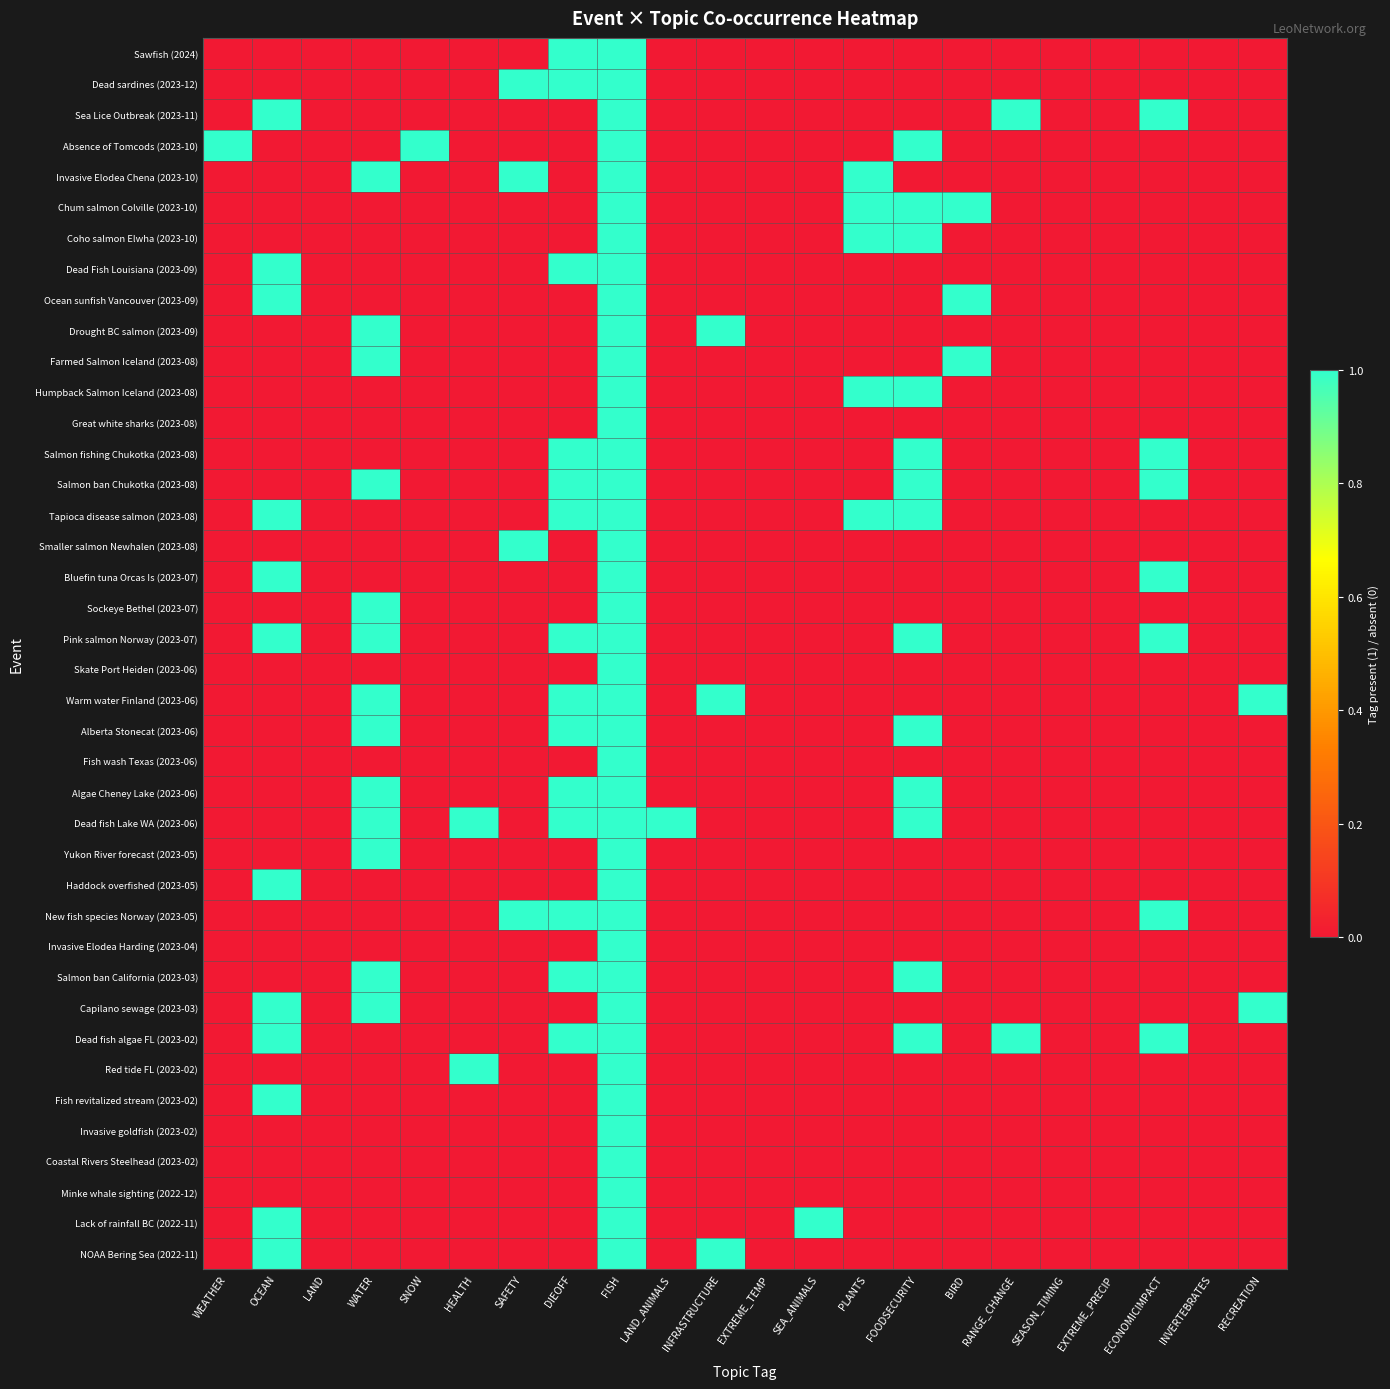

Reading right to left, what are all the values shown in this chart?

Sawfish (2024): RECREATION=0	INVERTEBRATES=0	ECONOMICIMPACT=0	EXTREME_PRECIP=0	SEASON_TIMING=0	RANGE_CHANGE=0	BIRD=0	FOODSECURITY=0	PLANTS=0	SEA_ANIMALS=0	EXTREME_TEMP=0	INFRASTRUCTURE=0	LAND_ANIMALS=0	FISH=1	DIEOFF=1	SAFETY=0	HEALTH=0	SNOW=0	WATER=0	LAND=0	OCEAN=0	WEATHER=0
Dead sardines (2023-12): RECREATION=0	INVERTEBRATES=0	ECONOMICIMPACT=0	EXTREME_PRECIP=0	SEASON_TIMING=0	RANGE_CHANGE=0	BIRD=0	FOODSECURITY=0	PLANTS=0	SEA_ANIMALS=0	EXTREME_TEMP=0	INFRASTRUCTURE=0	LAND_ANIMALS=0	FISH=1	DIEOFF=1	SAFETY=1	HEALTH=0	SNOW=0	WATER=0	LAND=0	OCEAN=0	WEATHER=0
Sea Lice Outbreak (2023-11): RECREATION=0	INVERTEBRATES=0	ECONOMICIMPACT=1	EXTREME_PRECIP=0	SEASON_TIMING=0	RANGE_CHANGE=1	BIRD=0	FOODSECURITY=0	PLANTS=0	SEA_ANIMALS=0	EXTREME_TEMP=0	INFRASTRUCTURE=0	LAND_ANIMALS=0	FISH=1	DIEOFF=0	SAFETY=0	HEALTH=0	SNOW=0	WATER=0	LAND=0	OCEAN=1	WEATHER=0
Absence of Tomcods (2023-10): RECREATION=0	INVERTEBRATES=0	ECONOMICIMPACT=0	EXTREME_PRECIP=0	SEASON_TIMING=0	RANGE_CHANGE=0	BIRD=0	FOODSECURITY=1	PLANTS=0	SEA_ANIMALS=0	EXTREME_TEMP=0	INFRASTRUCTURE=0	LAND_ANIMALS=0	FISH=1	DIEOFF=0	SAFETY=0	HEALTH=0	SNOW=1	WATER=0	LAND=0	OCEAN=0	WEATHER=1
Invasive Elodea Chena (2023-10): RECREATION=0	INVERTEBRATES=0	ECONOMICIMPACT=0	EXTREME_PRECIP=0	SEASON_TIMING=0	RANGE_CHANGE=0	BIRD=0	FOODSECURITY=0	PLANTS=1	SEA_ANIMALS=0	EXTREME_TEMP=0	INFRASTRUCTURE=0	LAND_ANIMALS=0	FISH=1	DIEOFF=0	SAFETY=1	HEALTH=0	SNOW=0	WATER=1	LAND=0	OCEAN=0	WEATHER=0
Chum salmon Colville (2023-10): RECREATION=0	INVERTEBRATES=0	ECONOMICIMPACT=0	EXTREME_PRECIP=0	SEASON_TIMING=0	RANGE_CHANGE=0	BIRD=1	FOODSECURITY=1	PLANTS=1	SEA_ANIMALS=0	EXTREME_TEMP=0	INFRASTRUCTURE=0	LAND_ANIMALS=0	FISH=1	DIEOFF=0	SAFETY=0	HEALTH=0	SNOW=0	WATER=0	LAND=0	OCEAN=0	WEATHER=0
Coho salmon Elwha (2023-10): RECREATION=0	INVERTEBRATES=0	ECONOMICIMPACT=0	EXTREME_PRECIP=0	SEASON_TIMING=0	RANGE_CHANGE=0	BIRD=0	FOODSECURITY=1	PLANTS=1	SEA_ANIMALS=0	EXTREME_TEMP=0	INFRASTRUCTURE=0	LAND_ANIMALS=0	FISH=1	DIEOFF=0	SAFETY=0	HEALTH=0	SNOW=0	WATER=0	LAND=0	OCEAN=0	WEATHER=0
Dead Fish Louisiana (2023-09): RECREATION=0	INVERTEBRATES=0	ECONOMICIMPACT=0	EXTREME_PRECIP=0	SEASON_TIMING=0	RANGE_CHANGE=0	BIRD=0	FOODSECURITY=0	PLANTS=0	SEA_ANIMALS=0	EXTREME_TEMP=0	INFRASTRUCTURE=0	LAND_ANIMALS=0	FISH=1	DIEOFF=1	SAFETY=0	HEALTH=0	SNOW=0	WATER=0	LAND=0	OCEAN=1	WEATHER=0
Ocean sunfish Vancouver (2023-09): RECREATION=0	INVERTEBRATES=0	ECONOMICIMPACT=0	EXTREME_PRECIP=0	SEASON_TIMING=0	RANGE_CHANGE=0	BIRD=1	FOODSECURITY=0	PLANTS=0	SEA_ANIMALS=0	EXTREME_TEMP=0	INFRASTRUCTURE=0	LAND_ANIMALS=0	FISH=1	DIEOFF=0	SAFETY=0	HEALTH=0	SNOW=0	WATER=0	LAND=0	OCEAN=1	WEATHER=0
Drought BC salmon (2023-09): RECREATION=0	INVERTEBRATES=0	ECONOMICIMPACT=0	EXTREME_PRECIP=0	SEASON_TIMING=0	RANGE_CHANGE=0	BIRD=0	FOODSECURITY=0	PLANTS=0	SEA_ANIMALS=0	EXTREME_TEMP=0	INFRASTRUCTURE=1	LAND_ANIMALS=0	FISH=1	DIEOFF=0	SAFETY=0	HEALTH=0	SNOW=0	WATER=1	LAND=0	OCEAN=0	WEATHER=0
Farmed Salmon Iceland (2023-08): RECREATION=0	INVERTEBRATES=0	ECONOMICIMPACT=0	EXTREME_PRECIP=0	SEASON_TIMING=0	RANGE_CHANGE=0	BIRD=1	FOODSECURITY=0	PLANTS=0	SEA_ANIMALS=0	EXTREME_TEMP=0	INFRASTRUCTURE=0	LAND_ANIMALS=0	FISH=1	DIEOFF=0	SAFETY=0	HEALTH=0	SNOW=0	WATER=1	LAND=0	OCEAN=0	WEATHER=0
Humpback Salmon Iceland (2023-08): RECREATION=0	INVERTEBRATES=0	ECONOMICIMPACT=0	EXTREME_PRECIP=0	SEASON_TIMING=0	RANGE_CHANGE=0	BIRD=0	FOODSECURITY=1	PLANTS=1	SEA_ANIMALS=0	EXTREME_TEMP=0	INFRASTRUCTURE=0	LAND_ANIMALS=0	FISH=1	DIEOFF=0	SAFETY=0	HEALTH=0	SNOW=0	WATER=0	LAND=0	OCEAN=0	WEATHER=0
Great white sharks (2023-08): RECREATION=0	INVERTEBRATES=0	ECONOMICIMPACT=0	EXTREME_PRECIP=0	SEASON_TIMING=0	RANGE_CHANGE=0	BIRD=0	FOODSECURITY=0	PLANTS=0	SEA_ANIMALS=0	EXTREME_TEMP=0	INFRASTRUCTURE=0	LAND_ANIMALS=0	FISH=1	DIEOFF=0	SAFETY=0	HEALTH=0	SNOW=0	WATER=0	LAND=0	OCEAN=0	WEATHER=0
Salmon fishing Chukotka (2023-08): RECREATION=0	INVERTEBRATES=0	ECONOMICIMPACT=1	EXTREME_PRECIP=0	SEASON_TIMING=0	RANGE_CHANGE=0	BIRD=0	FOODSECURITY=1	PLANTS=0	SEA_ANIMALS=0	EXTREME_TEMP=0	INFRASTRUCTURE=0	LAND_ANIMALS=0	FISH=1	DIEOFF=1	SAFETY=0	HEALTH=0	SNOW=0	WATER=0	LAND=0	OCEAN=0	WEATHER=0
Salmon ban Chukotka (2023-08): RECREATION=0	INVERTEBRATES=0	ECONOMICIMPACT=1	EXTREME_PRECIP=0	SEASON_TIMING=0	RANGE_CHANGE=0	BIRD=0	FOODSECURITY=1	PLANTS=0	SEA_ANIMALS=0	EXTREME_TEMP=0	INFRASTRUCTURE=0	LAND_ANIMALS=0	FISH=1	DIEOFF=1	SAFETY=0	HEALTH=0	SNOW=0	WATER=1	LAND=0	OCEAN=0	WEATHER=0
Tapioca disease salmon (2023-08): RECREATION=0	INVERTEBRATES=0	ECONOMICIMPACT=0	EXTREME_PRECIP=0	SEASON_TIMING=0	RANGE_CHANGE=0	BIRD=0	FOODSECURITY=1	PLANTS=1	SEA_ANIMALS=0	EXTREME_TEMP=0	INFRASTRUCTURE=0	LAND_ANIMALS=0	FISH=1	DIEOFF=1	SAFETY=0	HEALTH=0	SNOW=0	WATER=0	LAND=0	OCEAN=1	WEATHER=0
Smaller salmon Newhalen (2023-08): RECREATION=0	INVERTEBRATES=0	ECONOMICIMPACT=0	EXTREME_PRECIP=0	SEASON_TIMING=0	RANGE_CHANGE=0	BIRD=0	FOODSECURITY=0	PLANTS=0	SEA_ANIMALS=0	EXTREME_TEMP=0	INFRASTRUCTURE=0	LAND_ANIMALS=0	FISH=1	DIEOFF=0	SAFETY=1	HEALTH=0	SNOW=0	WATER=0	LAND=0	OCEAN=0	WEATHER=0
Bluefin tuna Orcas Is (2023-07): RECREATION=0	INVERTEBRATES=0	ECONOMICIMPACT=1	EXTREME_PRECIP=0	SEASON_TIMING=0	RANGE_CHANGE=0	BIRD=0	FOODSECURITY=0	PLANTS=0	SEA_ANIMALS=0	EXTREME_TEMP=0	INFRASTRUCTURE=0	LAND_ANIMALS=0	FISH=1	DIEOFF=0	SAFETY=0	HEALTH=0	SNOW=0	WATER=0	LAND=0	OCEAN=1	WEATHER=0
Sockeye Bethel (2023-07): RECREATION=0	INVERTEBRATES=0	ECONOMICIMPACT=0	EXTREME_PRECIP=0	SEASON_TIMING=0	RANGE_CHANGE=0	BIRD=0	FOODSECURITY=0	PLANTS=0	SEA_ANIMALS=0	EXTREME_TEMP=0	INFRASTRUCTURE=0	LAND_ANIMALS=0	FISH=1	DIEOFF=0	SAFETY=0	HEALTH=0	SNOW=0	WATER=1	LAND=0	OCEAN=0	WEATHER=0
Pink salmon Norway (2023-07): RECREATION=0	INVERTEBRATES=0	ECONOMICIMPACT=1	EXTREME_PRECIP=0	SEASON_TIMING=0	RANGE_CHANGE=0	BIRD=0	FOODSECURITY=1	PLANTS=0	SEA_ANIMALS=0	EXTREME_TEMP=0	INFRASTRUCTURE=0	LAND_ANIMALS=0	FISH=1	DIEOFF=1	SAFETY=0	HEALTH=0	SNOW=0	WATER=1	LAND=0	OCEAN=1	WEATHER=0
Skate Port Heiden (2023-06): RECREATION=0	INVERTEBRATES=0	ECONOMICIMPACT=0	EXTREME_PRECIP=0	SEASON_TIMING=0	RANGE_CHANGE=0	BIRD=0	FOODSECURITY=0	PLANTS=0	SEA_ANIMALS=0	EXTREME_TEMP=0	INFRASTRUCTURE=0	LAND_ANIMALS=0	FISH=1	DIEOFF=0	SAFETY=0	HEALTH=0	SNOW=0	WATER=0	LAND=0	OCEAN=0	WEATHER=0
Warm water Finland (2023-06): RECREATION=1	INVERTEBRATES=0	ECONOMICIMPACT=0	EXTREME_PRECIP=0	SEASON_TIMING=0	RANGE_CHANGE=0	BIRD=0	FOODSECURITY=0	PLANTS=0	SEA_ANIMALS=0	EXTREME_TEMP=0	INFRASTRUCTURE=1	LAND_ANIMALS=0	FISH=1	DIEOFF=1	SAFETY=0	HEALTH=0	SNOW=0	WATER=1	LAND=0	OCEAN=0	WEATHER=0
Alberta Stonecat (2023-06): RECREATION=0	INVERTEBRATES=0	ECONOMICIMPACT=0	EXTREME_PRECIP=0	SEASON_TIMING=0	RANGE_CHANGE=0	BIRD=0	FOODSECURITY=1	PLANTS=0	SEA_ANIMALS=0	EXTREME_TEMP=0	INFRASTRUCTURE=0	LAND_ANIMALS=0	FISH=1	DIEOFF=1	SAFETY=0	HEALTH=0	SNOW=0	WATER=1	LAND=0	OCEAN=0	WEATHER=0
Fish wash Texas (2023-06): RECREATION=0	INVERTEBRATES=0	ECONOMICIMPACT=0	EXTREME_PRECIP=0	SEASON_TIMING=0	RANGE_CHANGE=0	BIRD=0	FOODSECURITY=0	PLANTS=0	SEA_ANIMALS=0	EXTREME_TEMP=0	INFRASTRUCTURE=0	LAND_ANIMALS=0	FISH=1	DIEOFF=0	SAFETY=0	HEALTH=0	SNOW=0	WATER=0	LAND=0	OCEAN=0	WEATHER=0
Algae Cheney Lake (2023-06): RECREATION=0	INVERTEBRATES=0	ECONOMICIMPACT=0	EXTREME_PRECIP=0	SEASON_TIMING=0	RANGE_CHANGE=0	BIRD=0	FOODSECURITY=1	PLANTS=0	SEA_ANIMALS=0	EXTREME_TEMP=0	INFRASTRUCTURE=0	LAND_ANIMALS=0	FISH=1	DIEOFF=1	SAFETY=0	HEALTH=0	SNOW=0	WATER=1	LAND=0	OCEAN=0	WEATHER=0
Dead fish Lake WA (2023-06): RECREATION=0	INVERTEBRATES=0	ECONOMICIMPACT=0	EXTREME_PRECIP=0	SEASON_TIMING=0	RANGE_CHANGE=0	BIRD=0	FOODSECURITY=1	PLANTS=0	SEA_ANIMALS=0	EXTREME_TEMP=0	INFRASTRUCTURE=0	LAND_ANIMALS=1	FISH=1	DIEOFF=1	SAFETY=0	HEALTH=1	SNOW=0	WATER=1	LAND=0	OCEAN=0	WEATHER=0
Yukon River forecast (2023-05): RECREATION=0	INVERTEBRATES=0	ECONOMICIMPACT=0	EXTREME_PRECIP=0	SEASON_TIMING=0	RANGE_CHANGE=0	BIRD=0	FOODSECURITY=0	PLANTS=0	SEA_ANIMALS=0	EXTREME_TEMP=0	INFRASTRUCTURE=0	LAND_ANIMALS=0	FISH=1	DIEOFF=0	SAFETY=0	HEALTH=0	SNOW=0	WATER=1	LAND=0	OCEAN=0	WEATHER=0
Haddock overfished (2023-05): RECREATION=0	INVERTEBRATES=0	ECONOMICIMPACT=0	EXTREME_PRECIP=0	SEASON_TIMING=0	RANGE_CHANGE=0	BIRD=0	FOODSECURITY=0	PLANTS=0	SEA_ANIMALS=0	EXTREME_TEMP=0	INFRASTRUCTURE=0	LAND_ANIMALS=0	FISH=1	DIEOFF=0	SAFETY=0	HEALTH=0	SNOW=0	WATER=0	LAND=0	OCEAN=1	WEATHER=0
New fish species Norway (2023-05): RECREATION=0	INVERTEBRATES=0	ECONOMICIMPACT=1	EXTREME_PRECIP=0	SEASON_TIMING=0	RANGE_CHANGE=0	BIRD=0	FOODSECURITY=0	PLANTS=0	SEA_ANIMALS=0	EXTREME_TEMP=0	INFRASTRUCTURE=0	LAND_ANIMALS=0	FISH=1	DIEOFF=1	SAFETY=1	HEALTH=0	SNOW=0	WATER=0	LAND=0	OCEAN=0	WEATHER=0
Invasive Elodea Harding (2023-04): RECREATION=0	INVERTEBRATES=0	ECONOMICIMPACT=0	EXTREME_PRECIP=0	SEASON_TIMING=0	RANGE_CHANGE=0	BIRD=0	FOODSECURITY=0	PLANTS=0	SEA_ANIMALS=0	EXTREME_TEMP=0	INFRASTRUCTURE=0	LAND_ANIMALS=0	FISH=1	DIEOFF=0	SAFETY=0	HEALTH=0	SNOW=0	WATER=0	LAND=0	OCEAN=0	WEATHER=0
Salmon ban California (2023-03): RECREATION=0	INVERTEBRATES=0	ECONOMICIMPACT=0	EXTREME_PRECIP=0	SEASON_TIMING=0	RANGE_CHANGE=0	BIRD=0	FOODSECURITY=1	PLANTS=0	SEA_ANIMALS=0	EXTREME_TEMP=0	INFRASTRUCTURE=0	LAND_ANIMALS=0	FISH=1	DIEOFF=1	SAFETY=0	HEALTH=0	SNOW=0	WATER=1	LAND=0	OCEAN=0	WEATHER=0
Capilano sewage (2023-03): RECREATION=1	INVERTEBRATES=0	ECONOMICIMPACT=0	EXTREME_PRECIP=0	SEASON_TIMING=0	RANGE_CHANGE=0	BIRD=0	FOODSECURITY=0	PLANTS=0	SEA_ANIMALS=0	EXTREME_TEMP=0	INFRASTRUCTURE=0	LAND_ANIMALS=0	FISH=1	DIEOFF=0	SAFETY=0	HEALTH=0	SNOW=0	WATER=1	LAND=0	OCEAN=1	WEATHER=0
Dead fish algae FL (2023-02): RECREATION=0	INVERTEBRATES=0	ECONOMICIMPACT=1	EXTREME_PRECIP=0	SEASON_TIMING=0	RANGE_CHANGE=1	BIRD=0	FOODSECURITY=1	PLANTS=0	SEA_ANIMALS=0	EXTREME_TEMP=0	INFRASTRUCTURE=0	LAND_ANIMALS=0	FISH=1	DIEOFF=1	SAFETY=0	HEALTH=0	SNOW=0	WATER=0	LAND=0	OCEAN=1	WEATHER=0
Red tide FL (2023-02): RECREATION=0	INVERTEBRATES=0	ECONOMICIMPACT=0	EXTREME_PRECIP=0	SEASON_TIMING=0	RANGE_CHANGE=0	BIRD=0	FOODSECURITY=0	PLANTS=0	SEA_ANIMALS=0	EXTREME_TEMP=0	INFRASTRUCTURE=0	LAND_ANIMALS=0	FISH=1	DIEOFF=0	SAFETY=0	HEALTH=1	SNOW=0	WATER=0	LAND=0	OCEAN=0	WEATHER=0
Fish revitalized stream (2023-02): RECREATION=0	INVERTEBRATES=0	ECONOMICIMPACT=0	EXTREME_PRECIP=0	SEASON_TIMING=0	RANGE_CHANGE=0	BIRD=0	FOODSECURITY=0	PLANTS=0	SEA_ANIMALS=0	EXTREME_TEMP=0	INFRASTRUCTURE=0	LAND_ANIMALS=0	FISH=1	DIEOFF=0	SAFETY=0	HEALTH=0	SNOW=0	WATER=0	LAND=0	OCEAN=1	WEATHER=0
Invasive goldfish (2023-02): RECREATION=0	INVERTEBRATES=0	ECONOMICIMPACT=0	EXTREME_PRECIP=0	SEASON_TIMING=0	RANGE_CHANGE=0	BIRD=0	FOODSECURITY=0	PLANTS=0	SEA_ANIMALS=0	EXTREME_TEMP=0	INFRASTRUCTURE=0	LAND_ANIMALS=0	FISH=1	DIEOFF=0	SAFETY=0	HEALTH=0	SNOW=0	WATER=0	LAND=0	OCEAN=0	WEATHER=0
Coastal Rivers Steelhead (2023-02): RECREATION=0	INVERTEBRATES=0	ECONOMICIMPACT=0	EXTREME_PRECIP=0	SEASON_TIMING=0	RANGE_CHANGE=0	BIRD=0	FOODSECURITY=0	PLANTS=0	SEA_ANIMALS=0	EXTREME_TEMP=0	INFRASTRUCTURE=0	LAND_ANIMALS=0	FISH=1	DIEOFF=0	SAFETY=0	HEALTH=0	SNOW=0	WATER=0	LAND=0	OCEAN=0	WEATHER=0
Minke whale sighting (2022-12): RECREATION=0	INVERTEBRATES=0	ECONOMICIMPACT=0	EXTREME_PRECIP=0	SEASON_TIMING=0	RANGE_CHANGE=0	BIRD=0	FOODSECURITY=0	PLANTS=0	SEA_ANIMALS=0	EXTREME_TEMP=0	INFRASTRUCTURE=0	LAND_ANIMALS=0	FISH=1	DIEOFF=0	SAFETY=0	HEALTH=0	SNOW=0	WATER=0	LAND=0	OCEAN=0	WEATHER=0
Lack of rainfall BC (2022-11): RECREATION=0	INVERTEBRATES=0	ECONOMICIMPACT=0	EXTREME_PRECIP=0	SEASON_TIMING=0	RANGE_CHANGE=0	BIRD=0	FOODSECURITY=0	PLANTS=0	SEA_ANIMALS=1	EXTREME_TEMP=0	INFRASTRUCTURE=0	LAND_ANIMALS=0	FISH=1	DIEOFF=0	SAFETY=0	HEALTH=0	SNOW=0	WATER=0	LAND=0	OCEAN=1	WEATHER=0
NOAA Bering Sea (2022-11): RECREATION=0	INVERTEBRATES=0	ECONOMICIMPACT=0	EXTREME_PRECIP=0	SEASON_TIMING=0	RANGE_CHANGE=0	BIRD=0	FOODSECURITY=0	PLANTS=0	SEA_ANIMALS=0	EXTREME_TEMP=0	INFRASTRUCTURE=1	LAND_ANIMALS=0	FISH=1	DIEOFF=0	SAFETY=0	HEALTH=0	SNOW=0	WATER=0	LAND=0	OCEAN=1	WEATHER=0